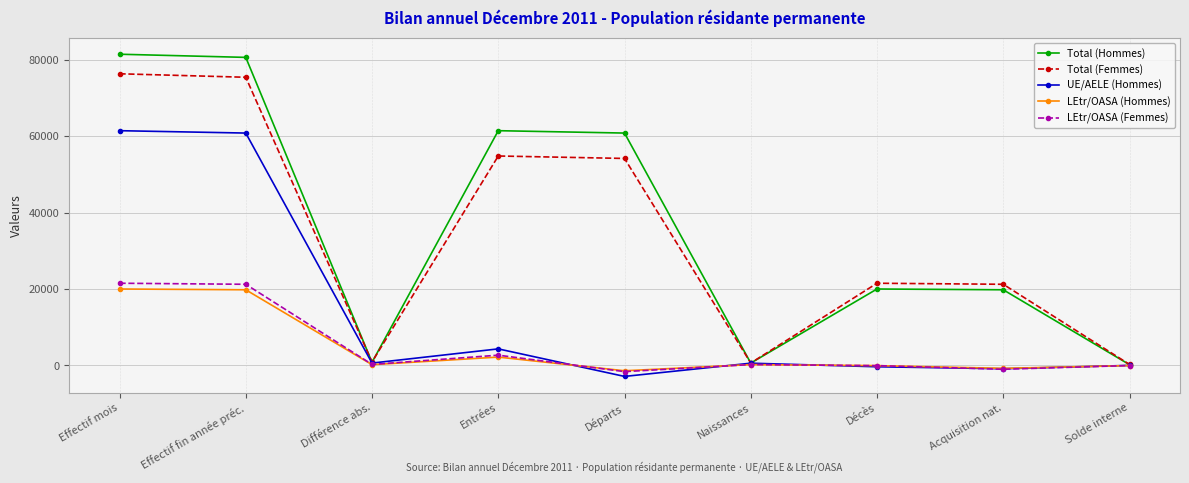

At which category does Total (Hommes) reach its first local valley?

Différence abs.